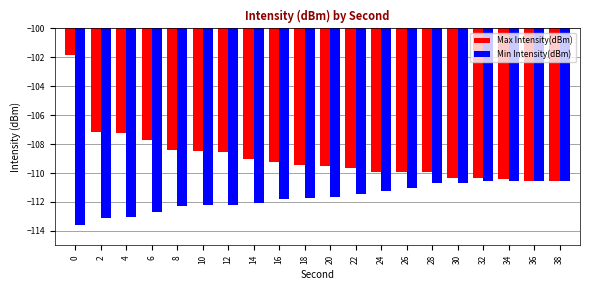

Which series has the largest total across all categories?

Max Intensity(dBm)